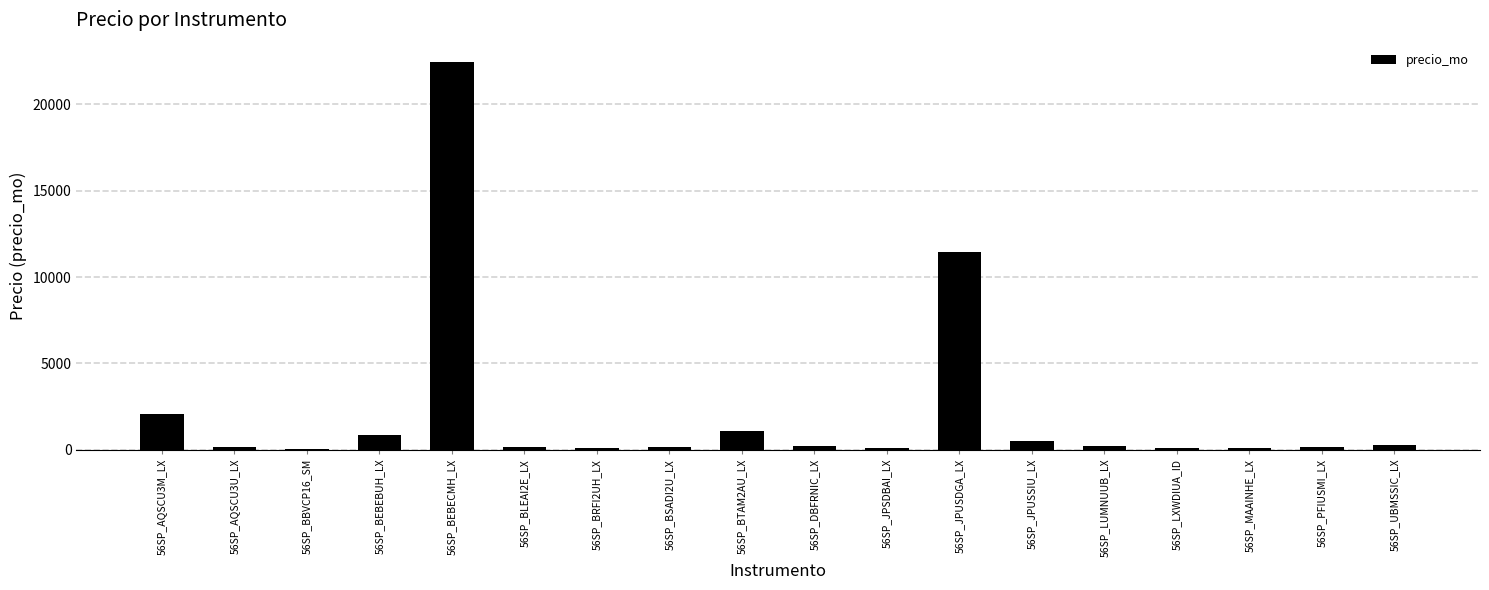

What is the sum of all values?

40259.1